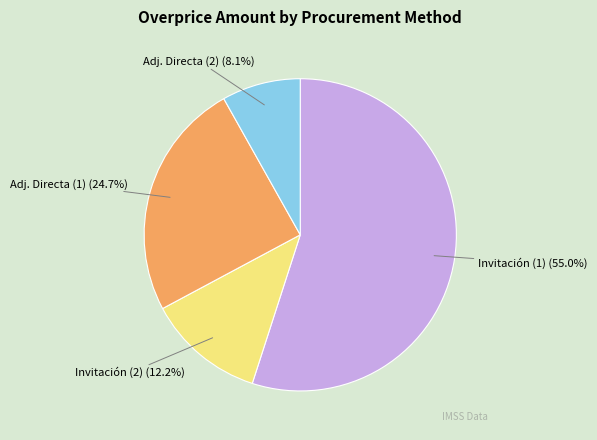

How many segments does this pie chart have?

4